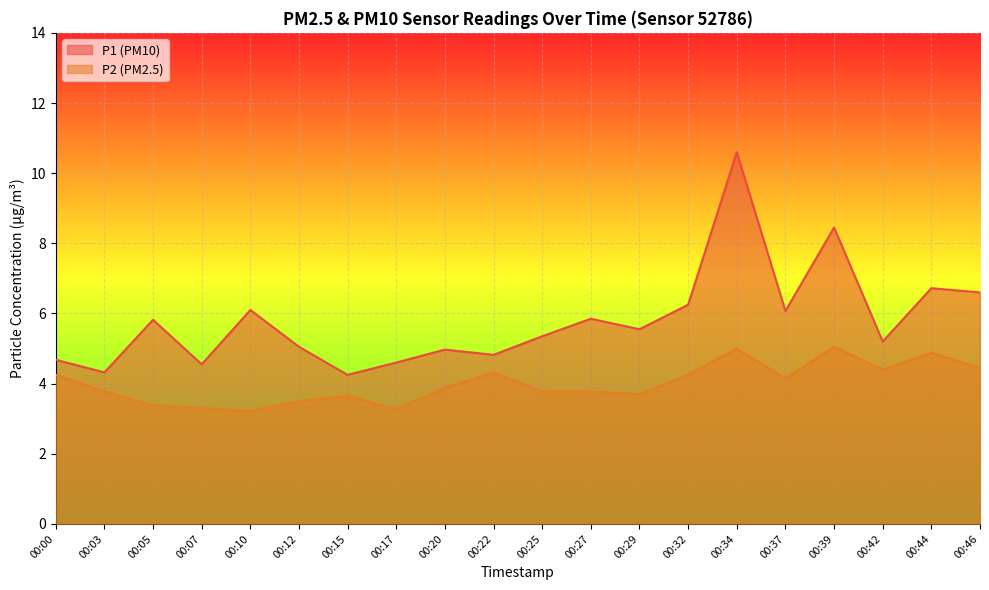

In P1, how many points are lower than both neighbors (excluding endpoints)?

7